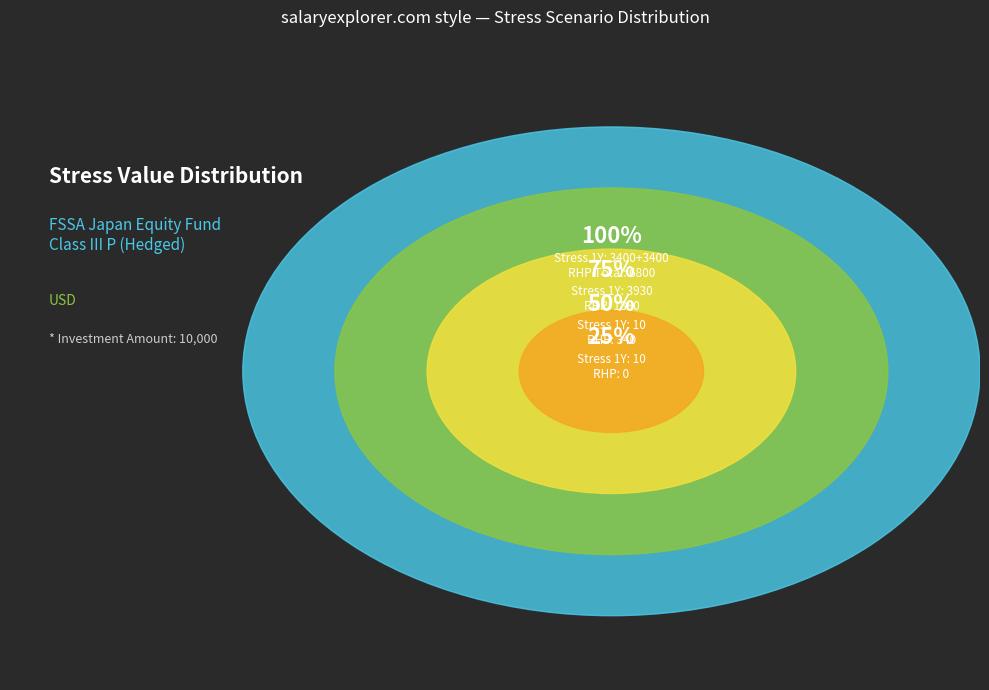

Does any single category account for the majority?

No